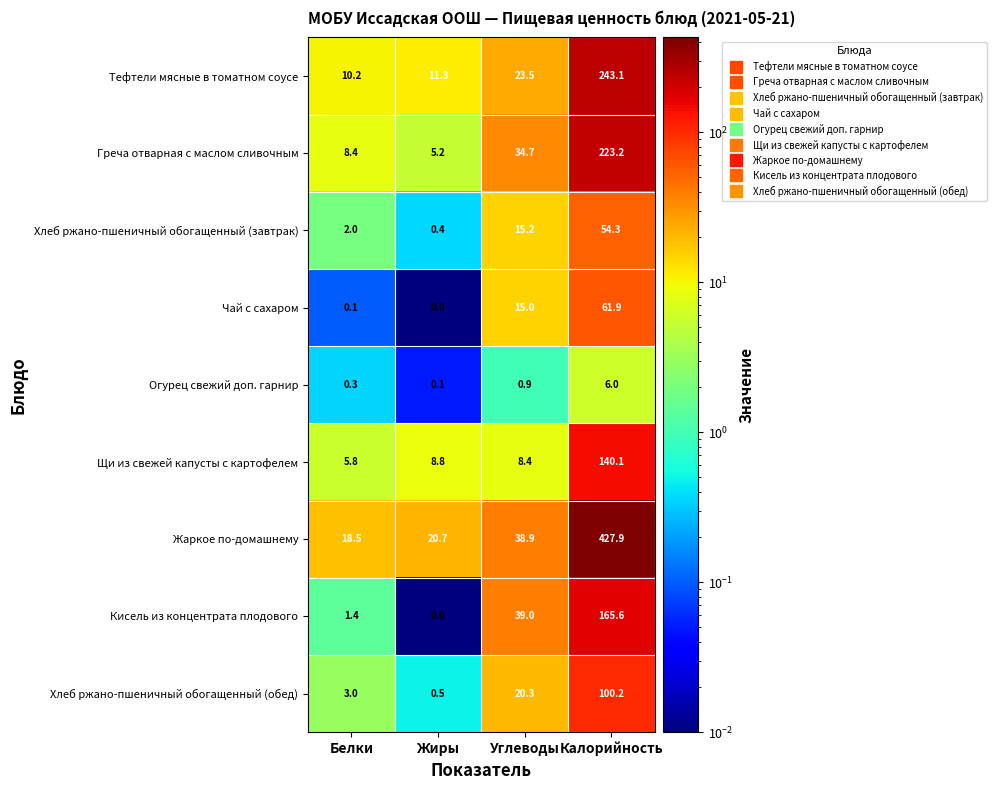

What is the maximum value for Жаркое по-домашнему?

427.9